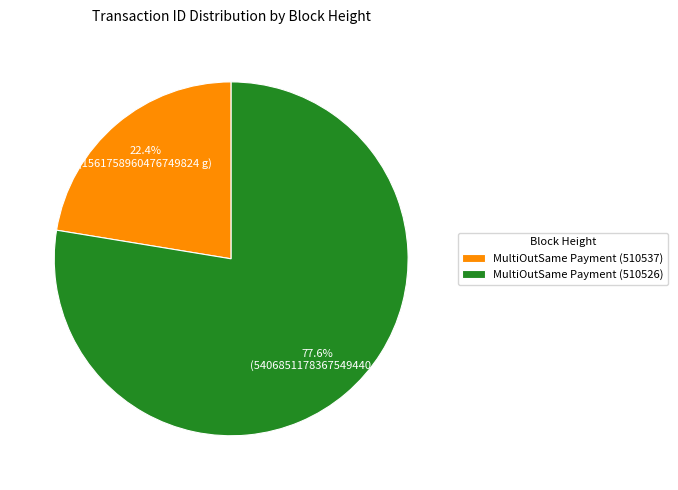

How much of the chart is everything except MultiOutSame Payment (510526)?

22.4%